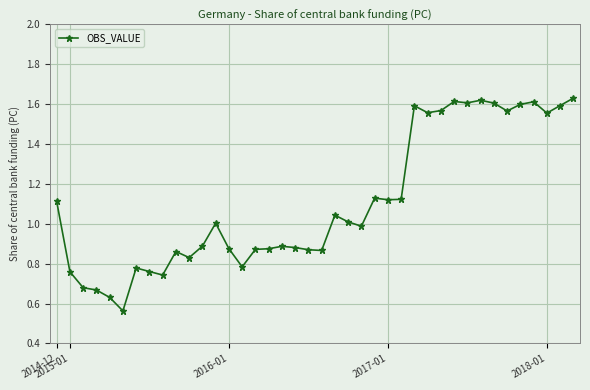

Reading right to left, list all the values displayed in this chart.

1.6	1.6	1.6	1.6	1.6	1.6	1.6	1.6	1.6	1.6	1.6	1.6	1.6	1.1	1.1	1.1	1.0	1.0	1.0	0.9	0.9	0.9	0.9	0.9	0.9	0.8	0.9	1.0	0.9	0.8	0.9	0.7	0.8	0.8	0.6	0.6	0.7	0.7	0.8	1.1